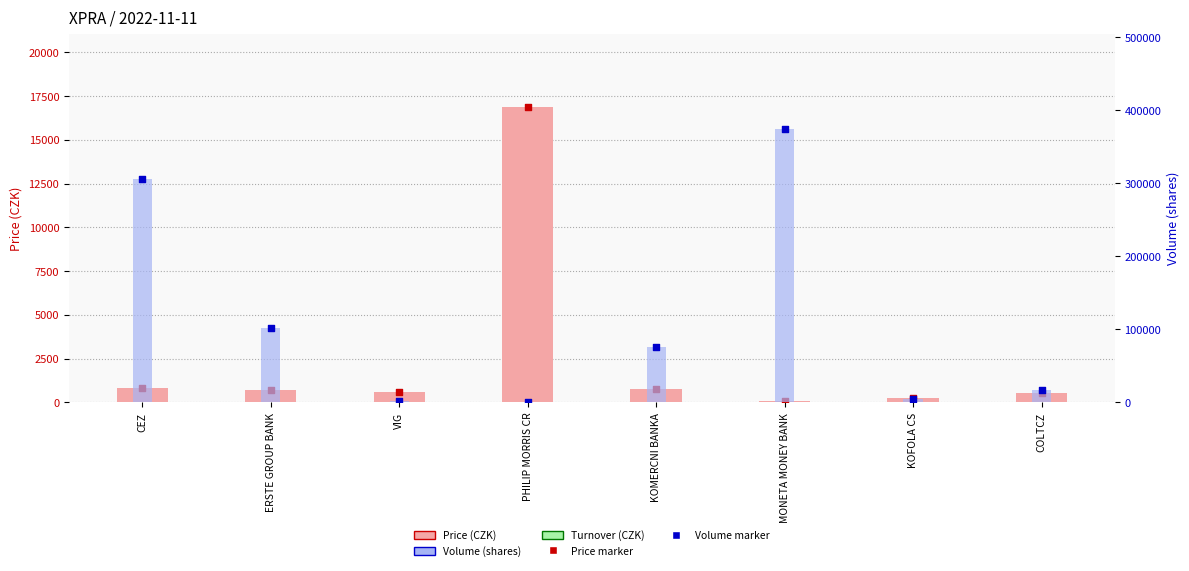

Which series contains the highest Y value?

Volume (shares)